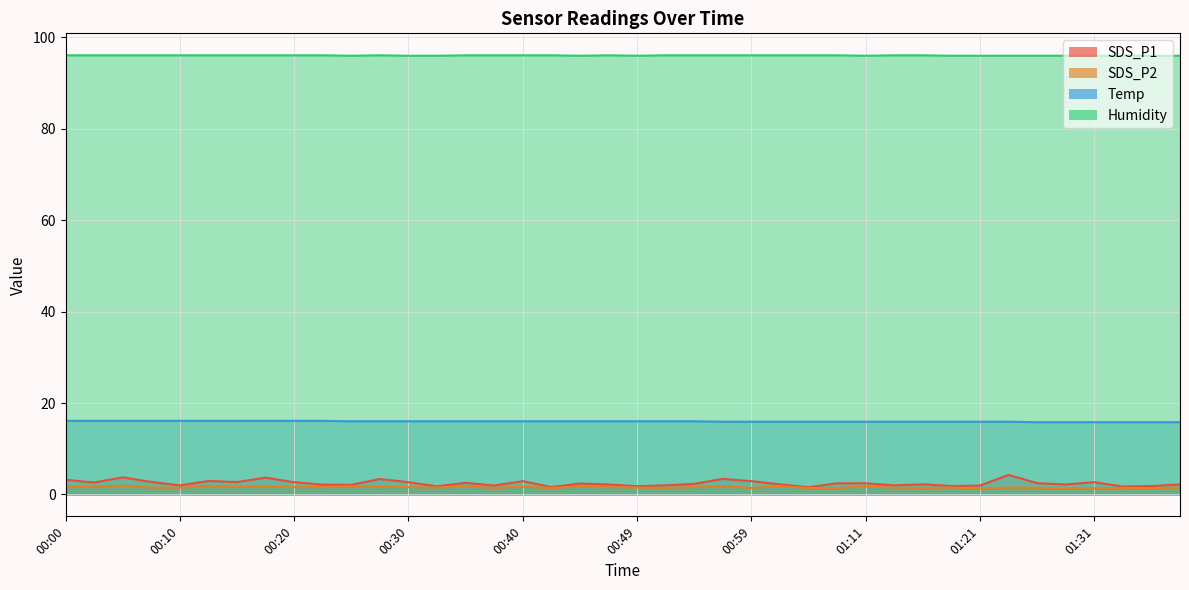

What is the value of the SDS_P2 point at the 35th from the left?

1.4